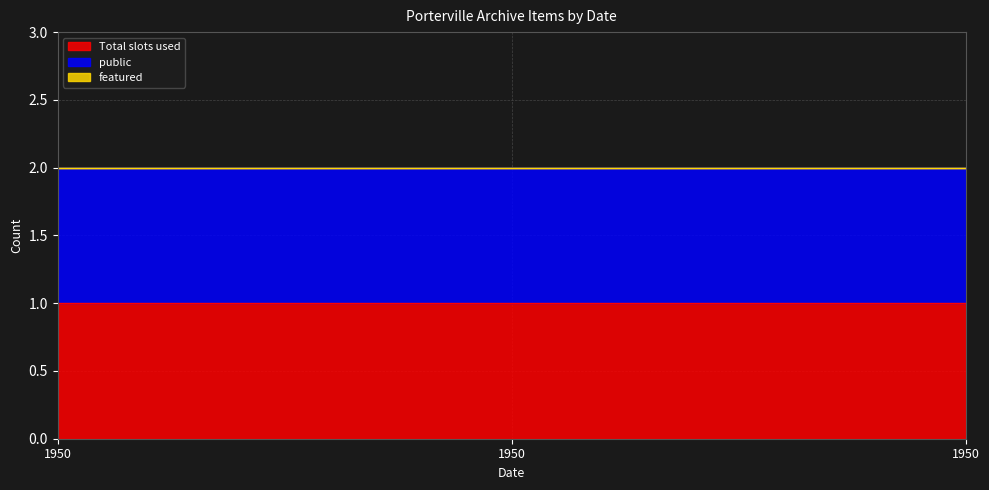

What value does the Total slots used series have at 1950?

1